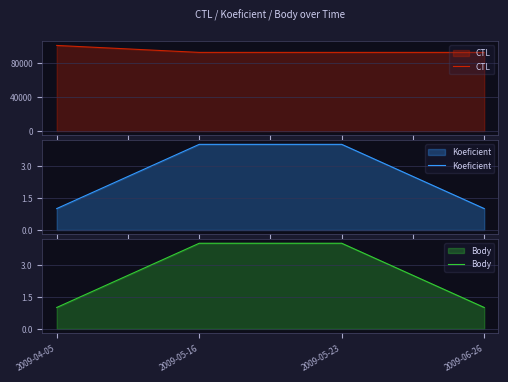

Is the value of Body at 2009-05-16 greater than the value of Koeficient at 2009-04-05?

Yes